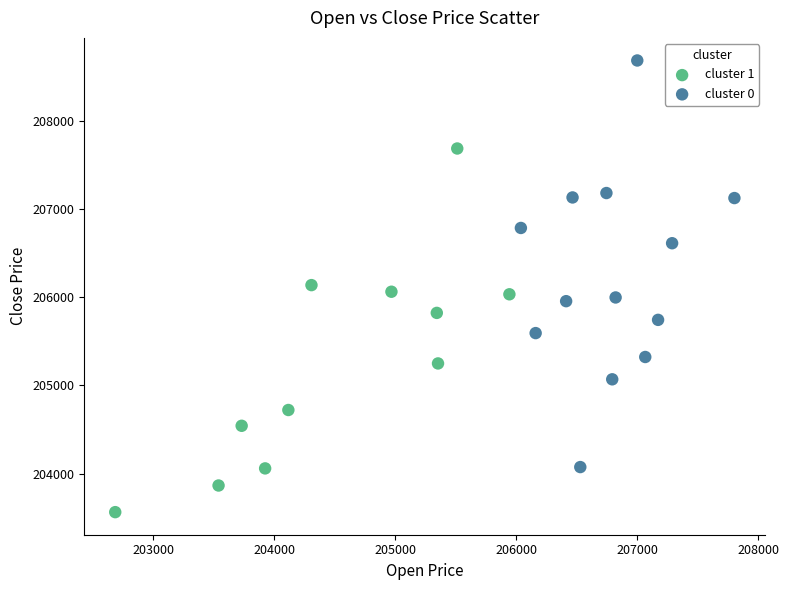

Which series contains the highest Y value?

cluster 0